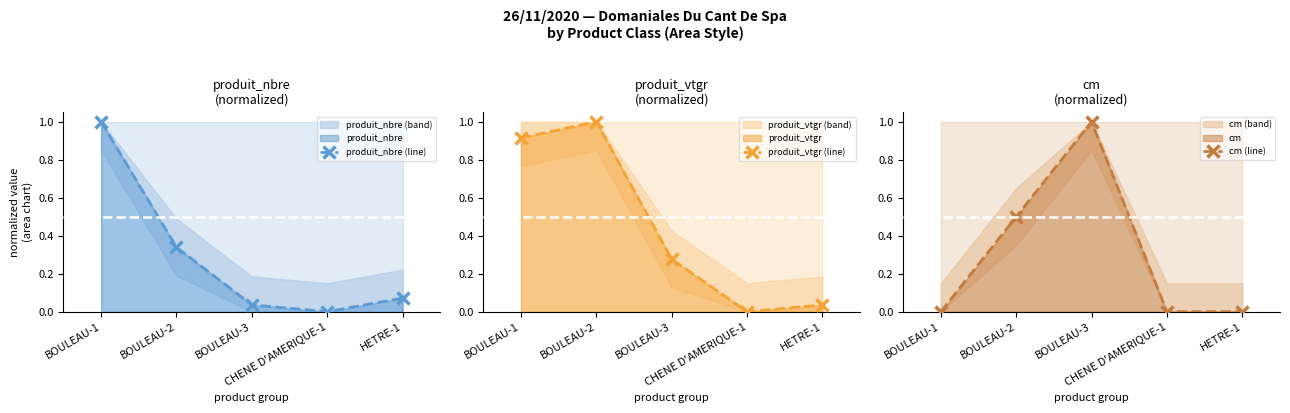

In produit_nbre (line), how many points are lower than both neighbors (excluding endpoints)?

1